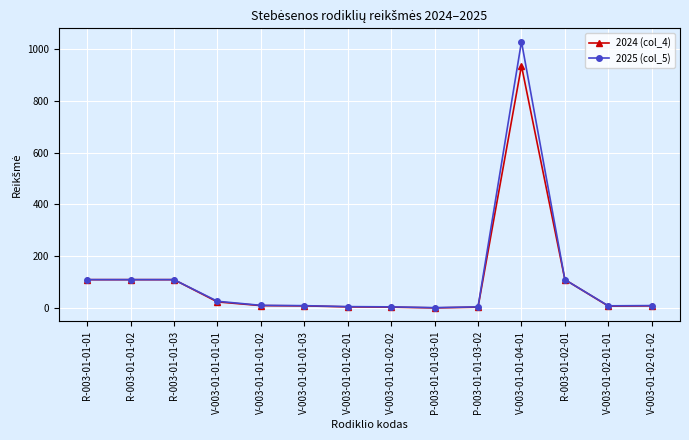

Which series has the widest spread of values?

2025 (col_5)